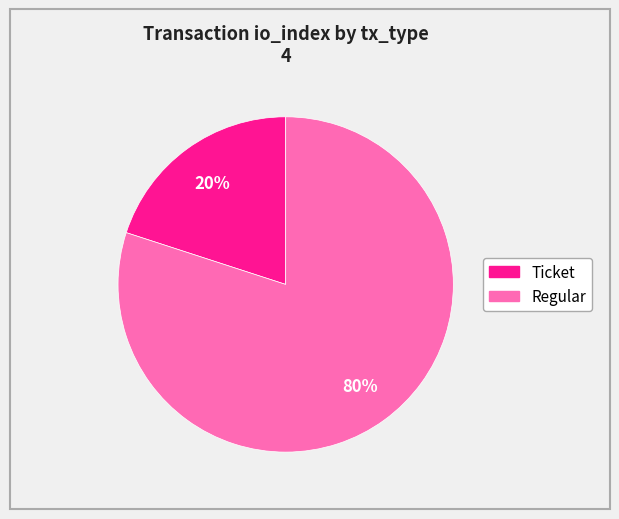

Which slice is the smallest?

Ticket